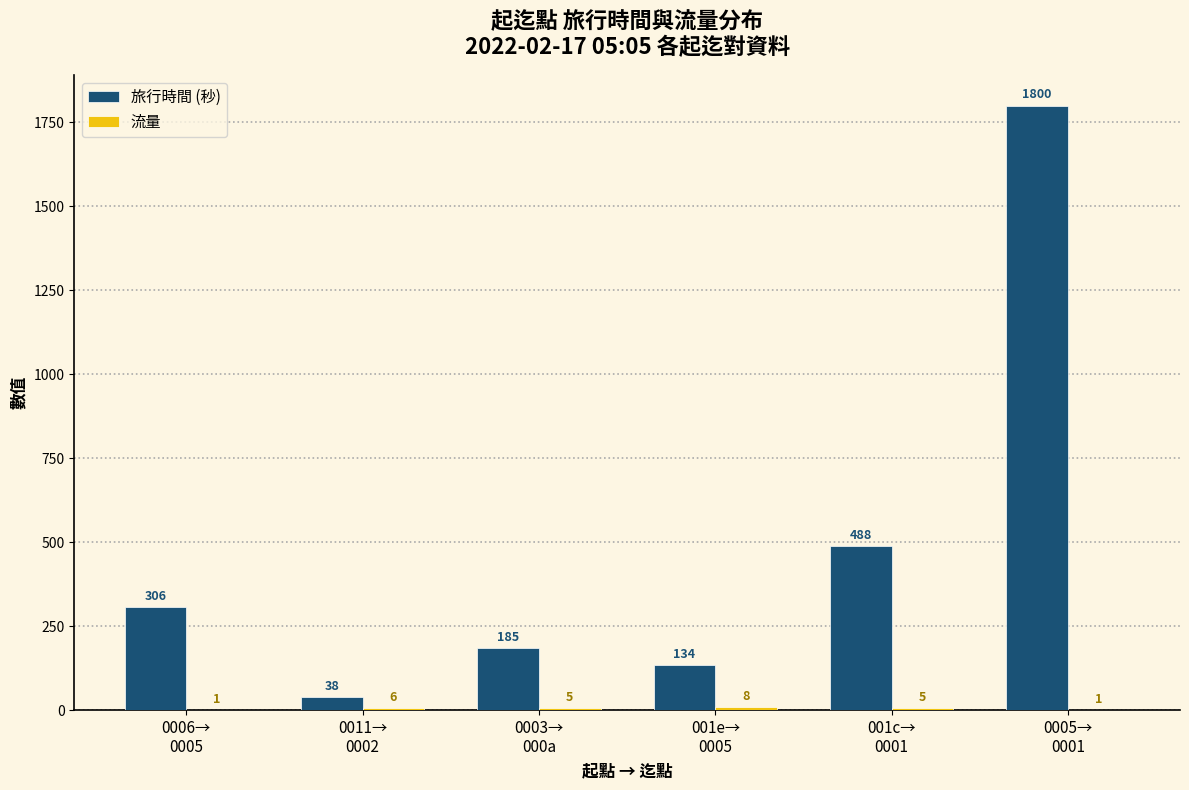

Which series has the largest range (max minus min)?

旅行時間 (秒)